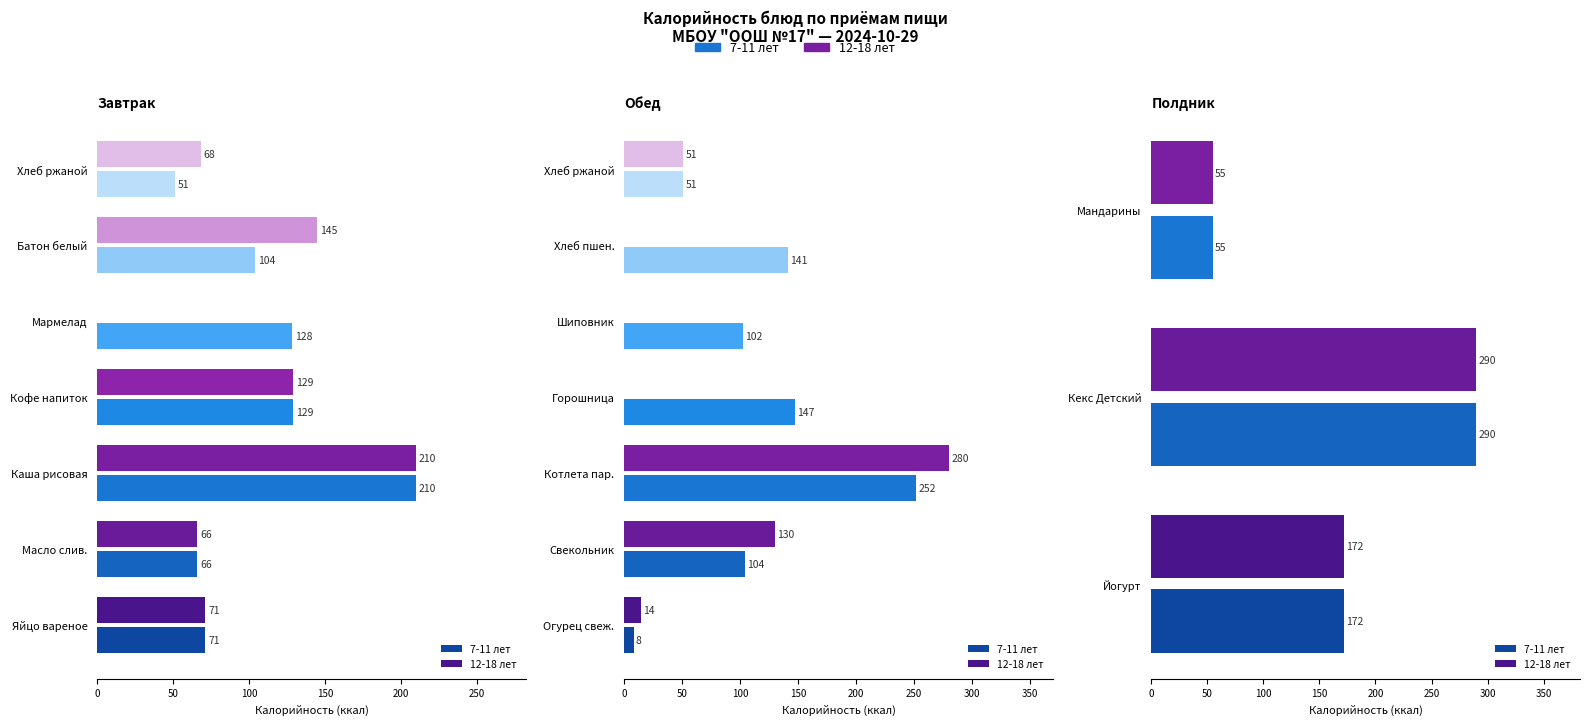

Rank the series at Кекс Детский from highest to lowest value.

7-11 лет, 12-18 лет